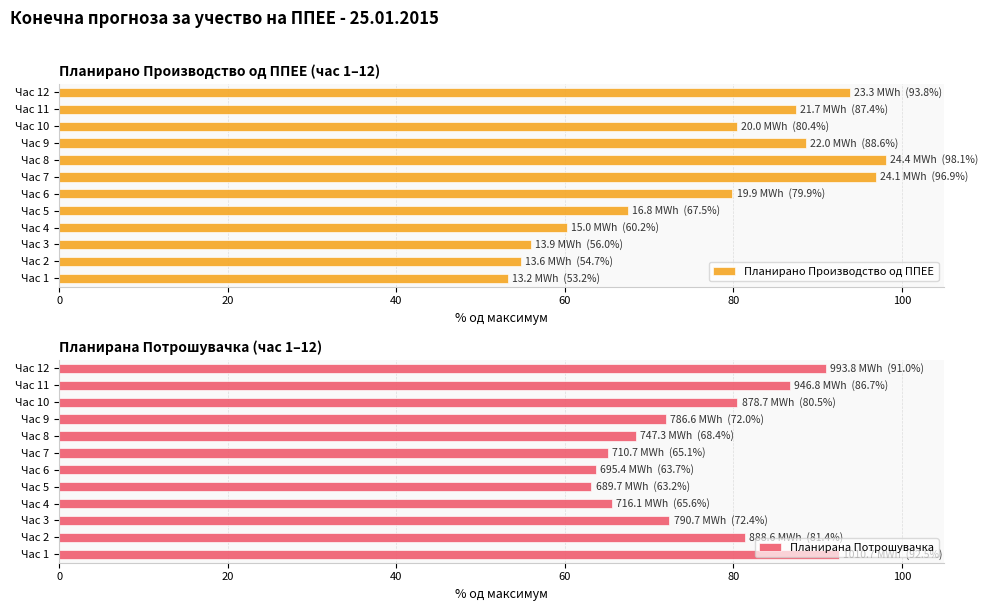

The value of Планирано Производство од ППЕЕ at Час 6 is 79.9. True or false?

True